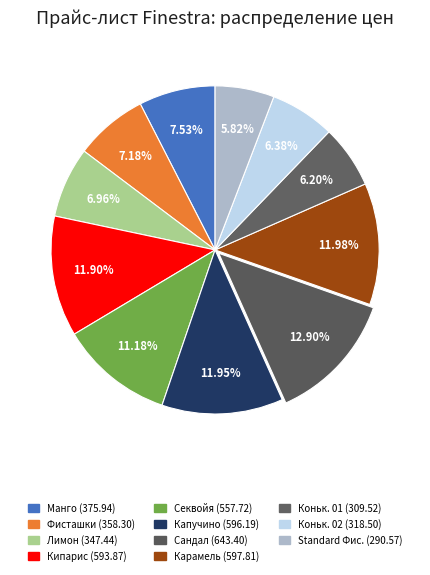

How many segments does this pie chart have?

11